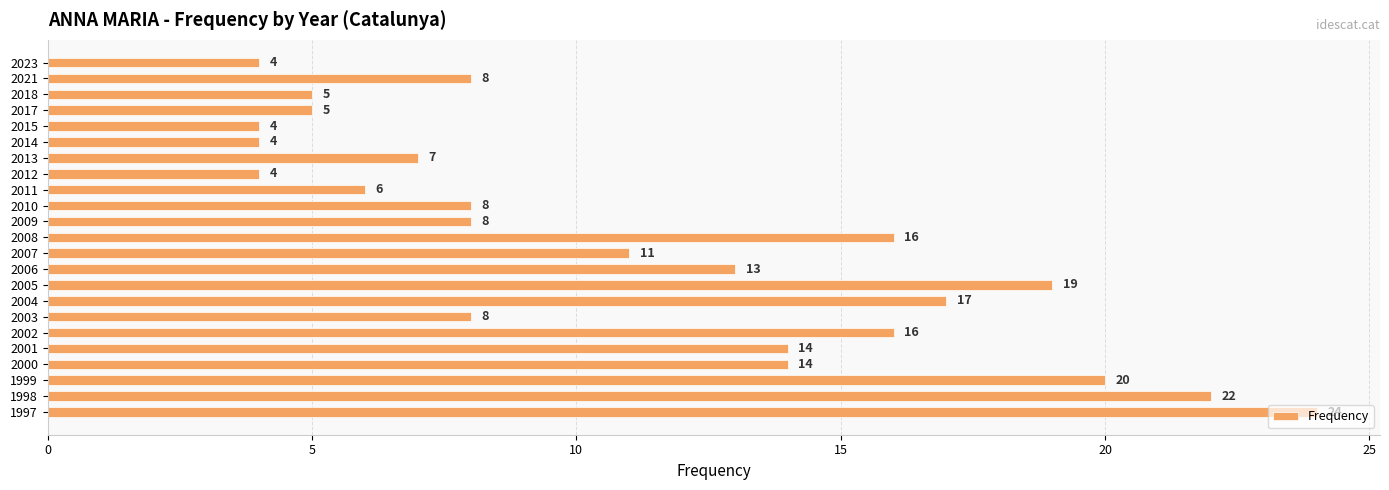

Between 2007 and 2005, which is larger?

2005